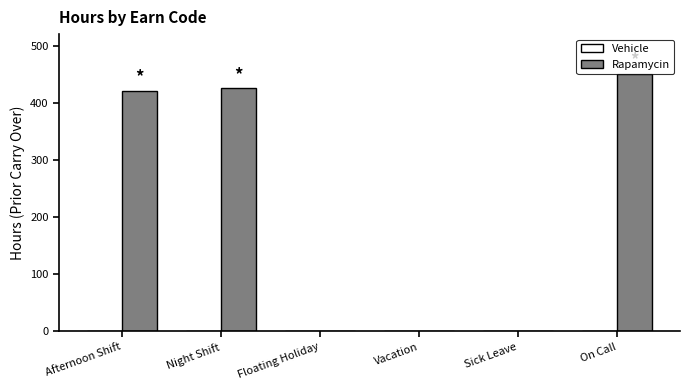

Are the bars grouped side by side (vs. stacked)?

No